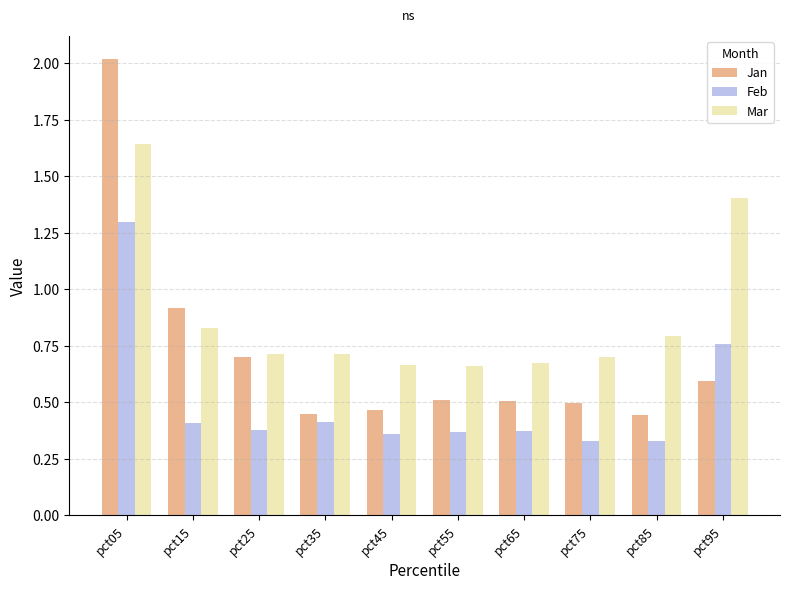

List the series in order of their peak value, highest first.

Jan, Mar, Feb